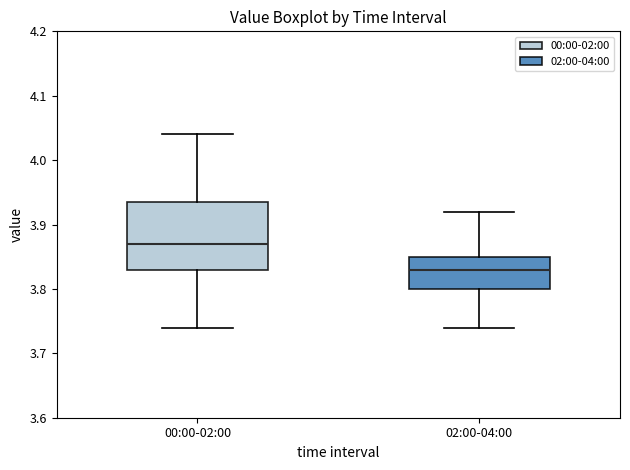

Comparing the boxes themselves (not the whiskers), which one is the tallest?

00:00-02:00